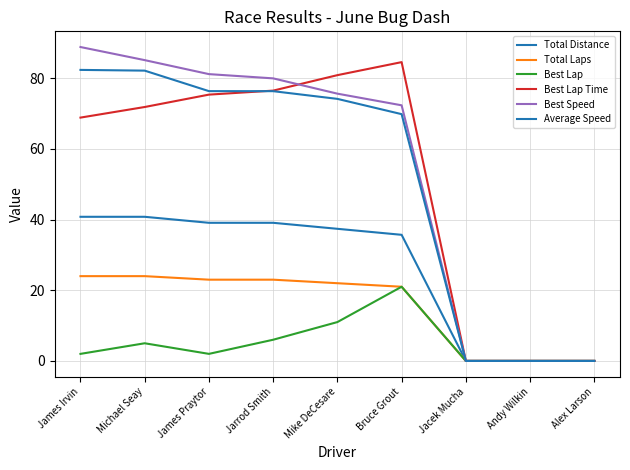

What is the sum of the Total Laps values at Mike DeCesare and Michael Seay?

46.0